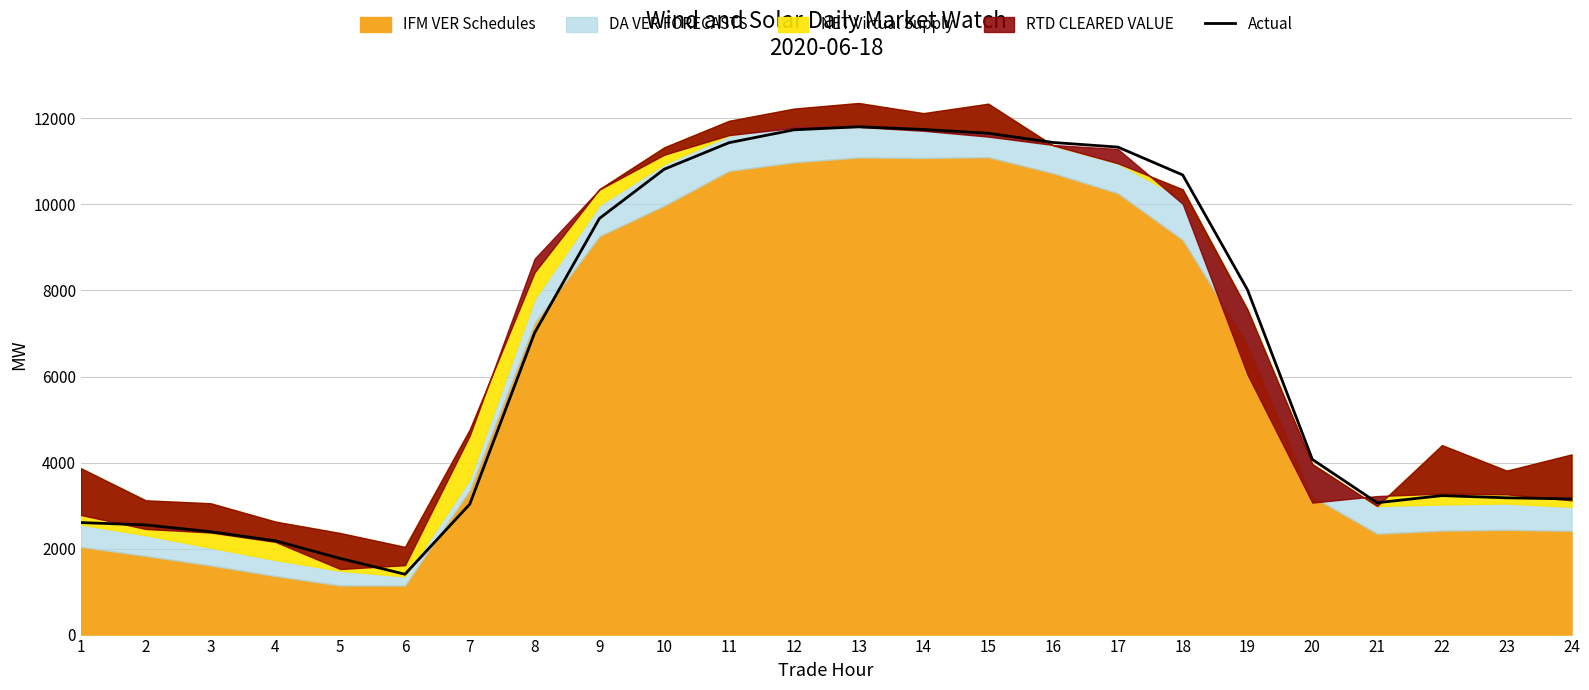

Does the chart display data point markers on the line(s)?

No